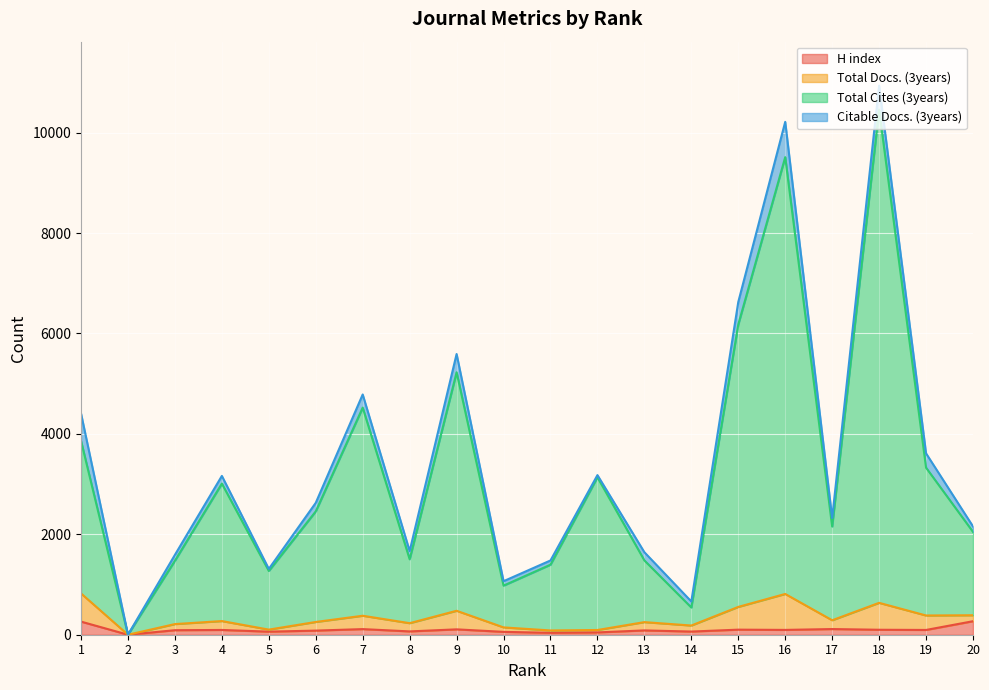

What is the maximum value for H index?

269